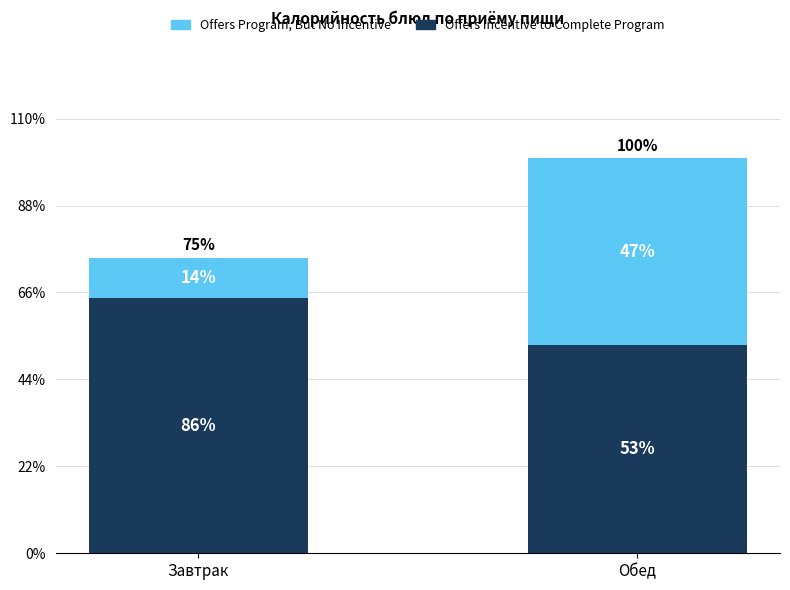

The value of Offers Incentive to Complete Program at Завтрак is 69.8. True or false?

False